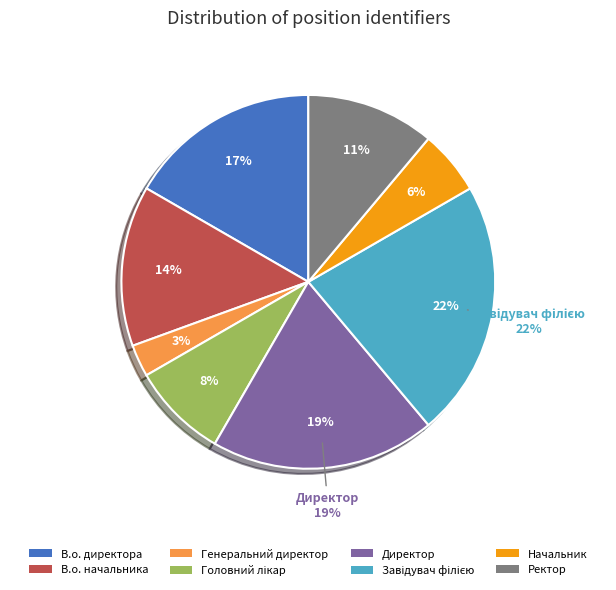

True or false: Головний лікар accounts for 8% of the total.

True